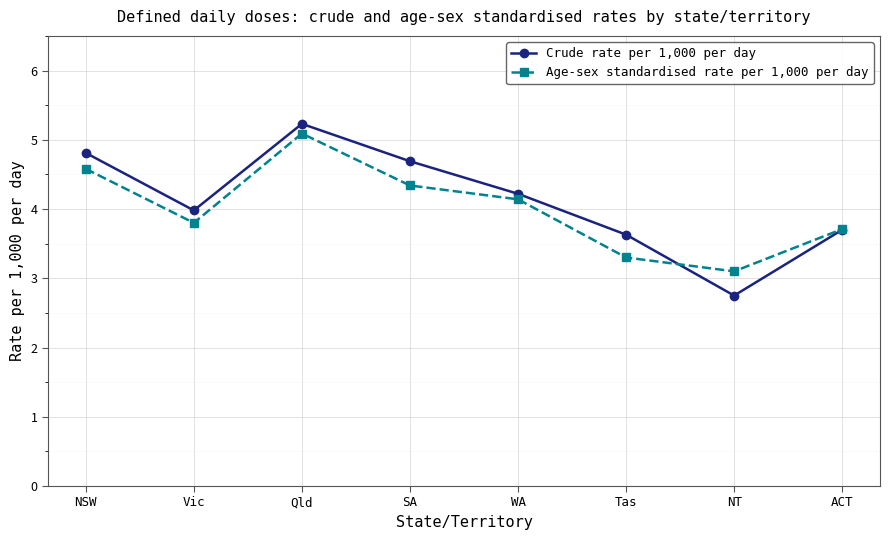

At which label is Crude rate per 1,000 per day closest to 3?

NT